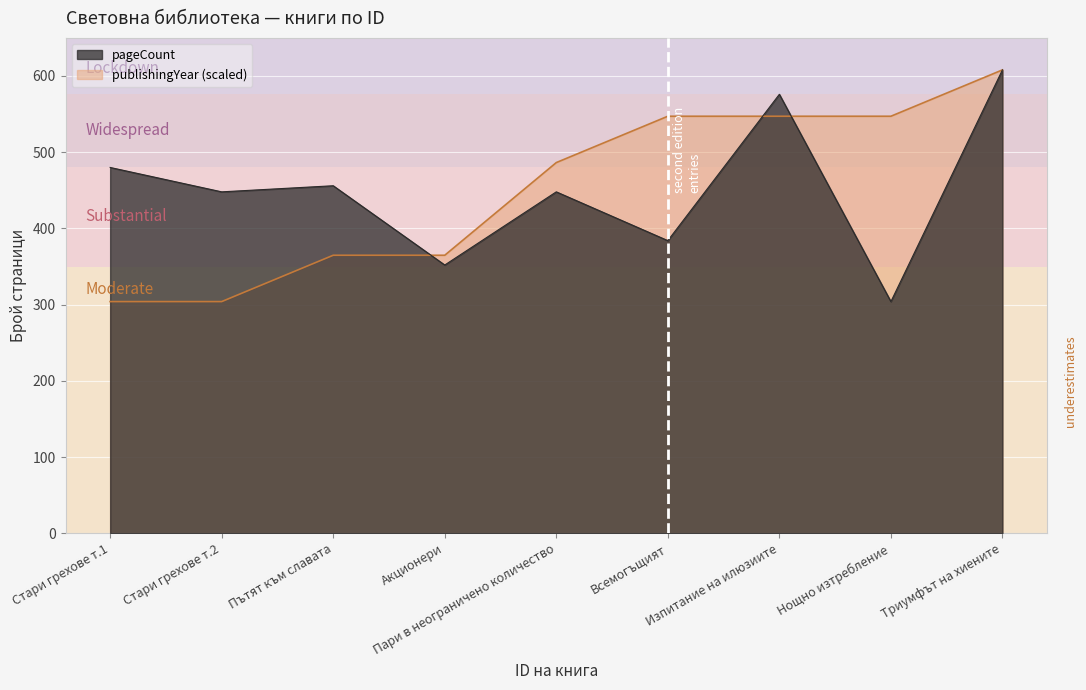

The value of pageCount at Триумфът на хиените is 608.0. True or false?

True